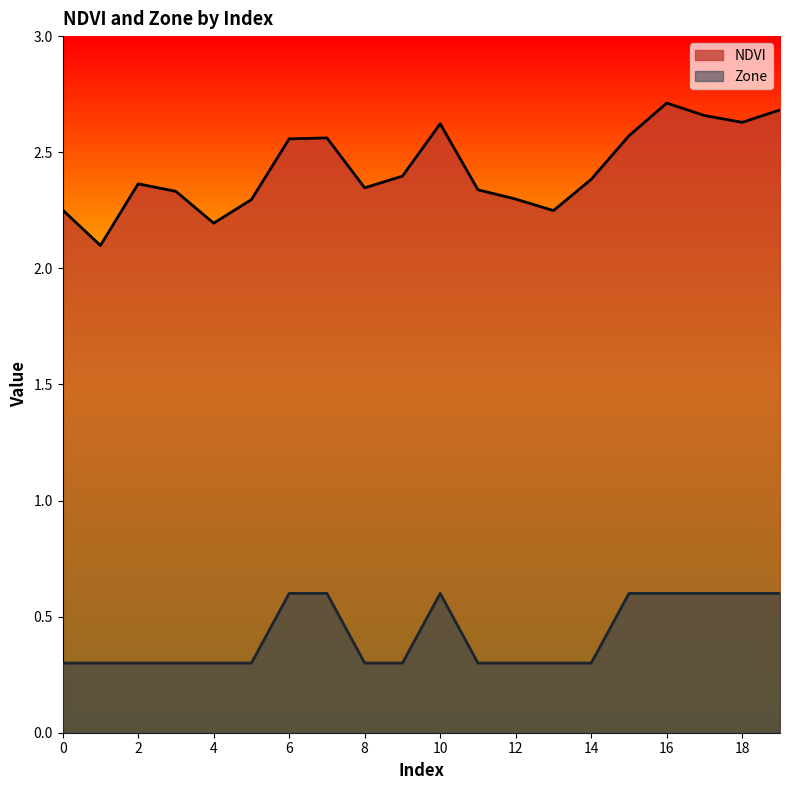

Does the chart display data point markers on the line(s)?

No